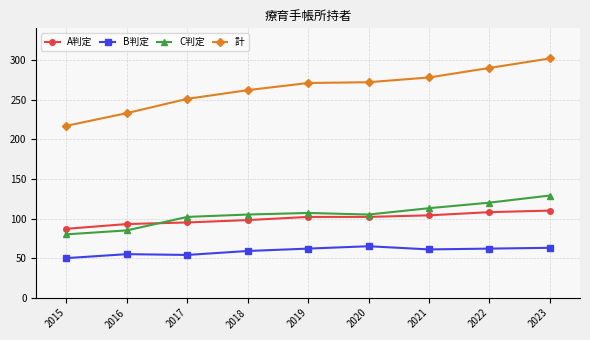

At which category does the chart reach its peak across all series?

2023